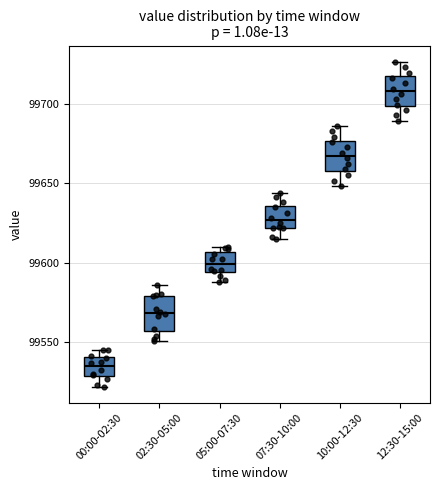

Where does the median line of the box for 00:00-02:30 sit on the y-axis? The values are not printed on the chart, so give them approximately, as read against the axis.

99535